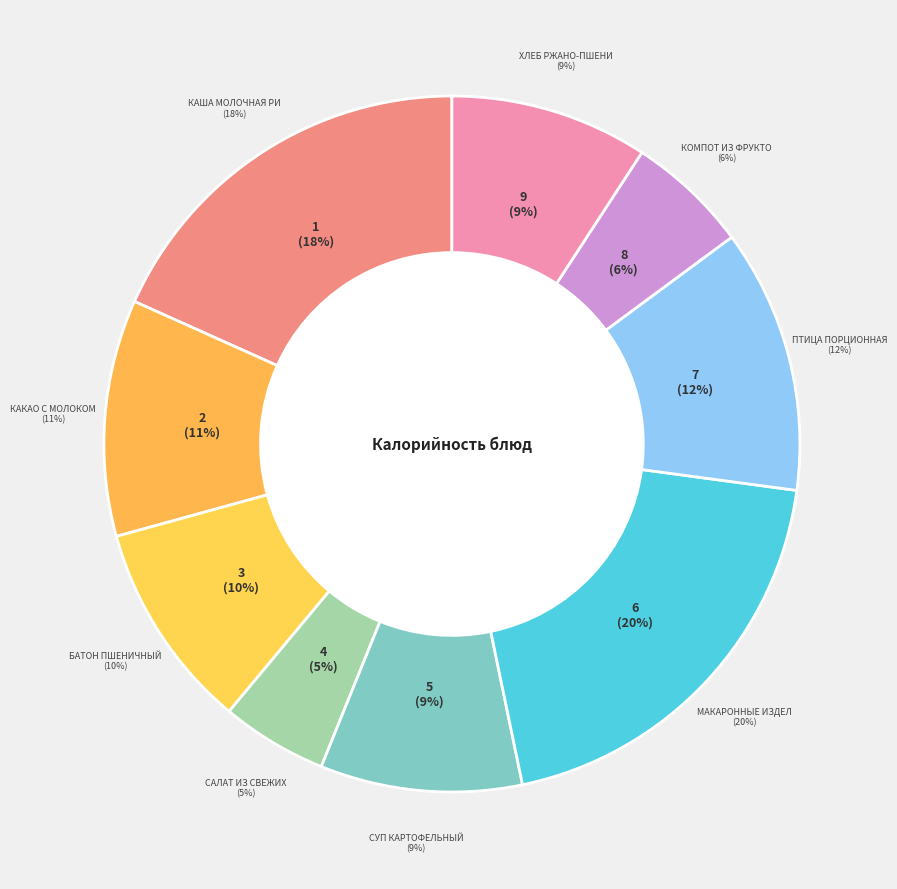

What is the largest slice in the pie chart?

Макаронные изделия отварные